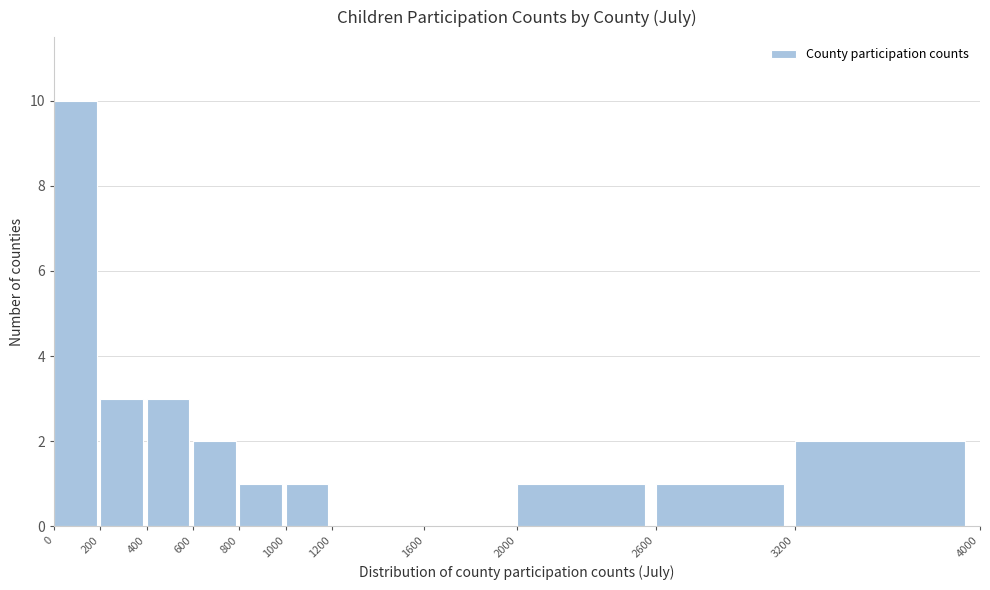

Reading left to right, transcribe this chart: for each bar, give the range it covers on the x-axis and its height. The values are not printed on the chart, so give them approximately, as read against the axis.

0 to 200: 10
200 to 400: 3
400 to 600: 3
600 to 800: 2
800 to 1000: 1
1000 to 1200: 1
1200 to 1600: 0
1600 to 2000: 0
2000 to 2600: 1
2600 to 3200: 1
3200 to 4000: 2